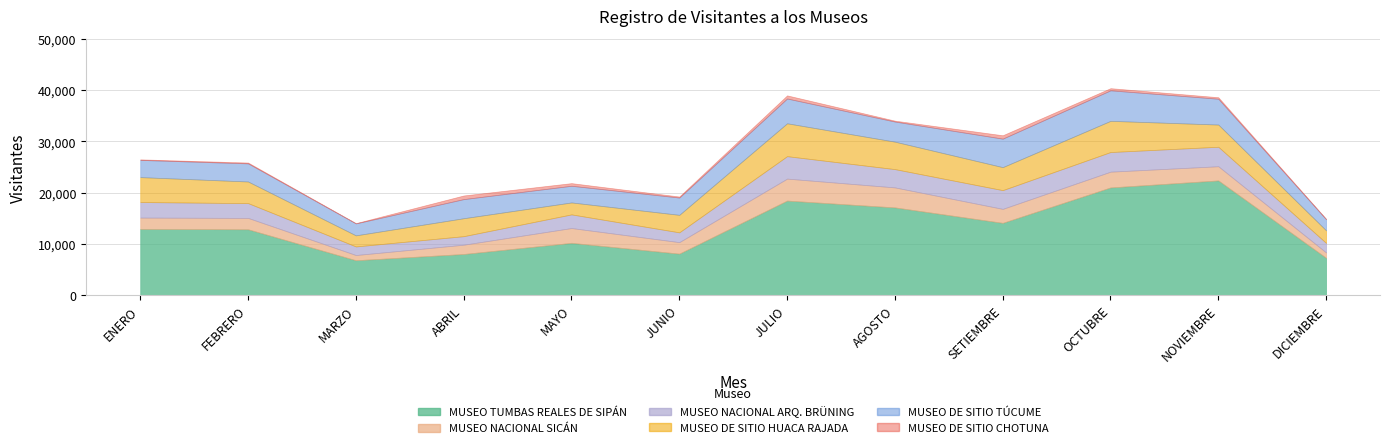

What are all the series names shown in the legend?

MUSEO TUMBAS REALES DE SIPÁN, MUSEO NACIONAL SICÁN, MUSEO NACIONAL ARQ. BRÜNING, MUSEO DE SITIO HUACA RAJADA, MUSEO DE SITIO TÚCUME, MUSEO DE SITIO CHOTUNA